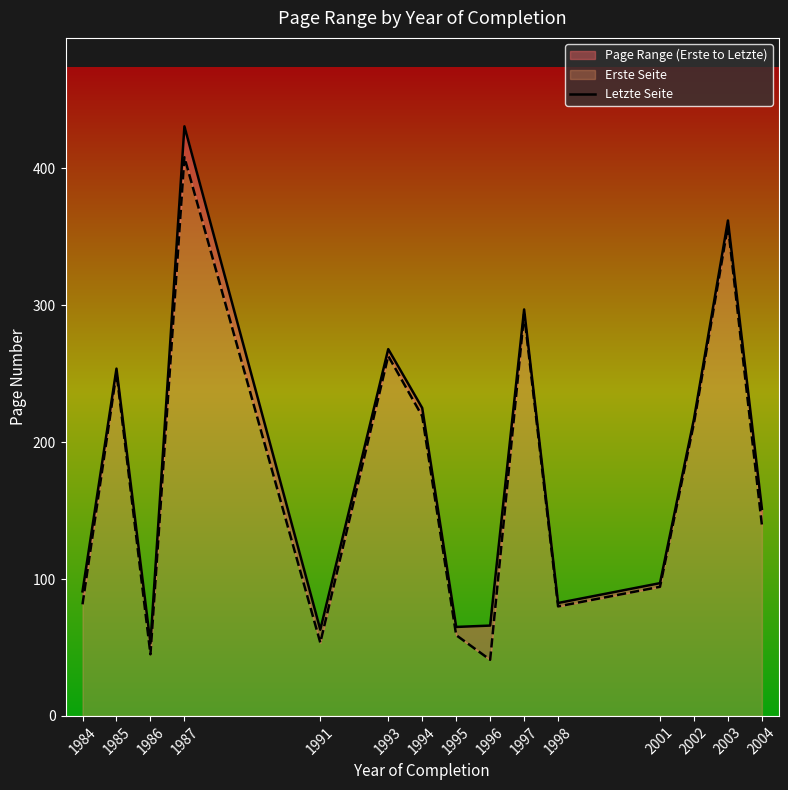

What is the approximate value at 1995?

65.0